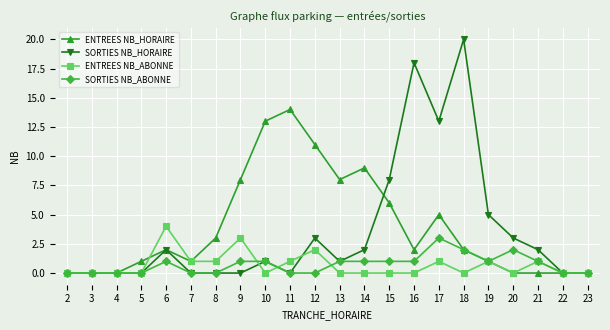

True or false: ENTREES NB_ABONNE has more than 1 interior local peaks.

True